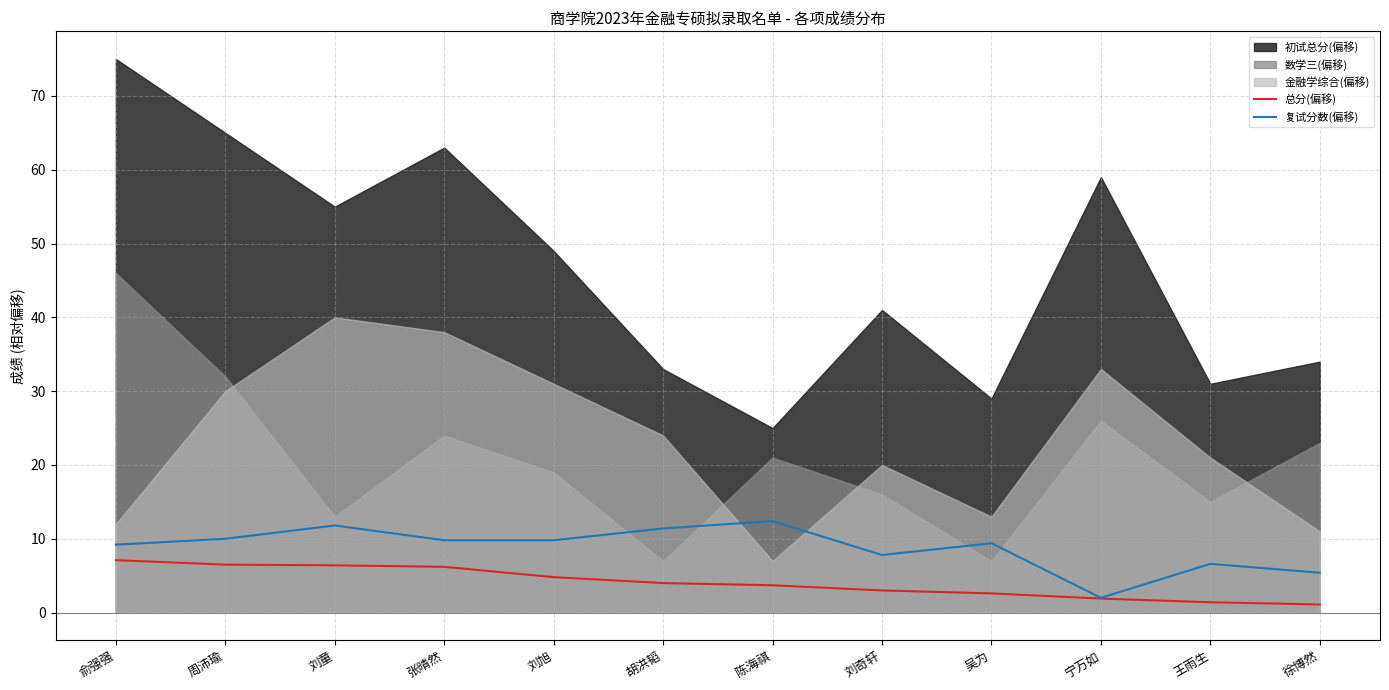

Between 周沛瑜 and 刘旭, which is larger?

周沛瑜